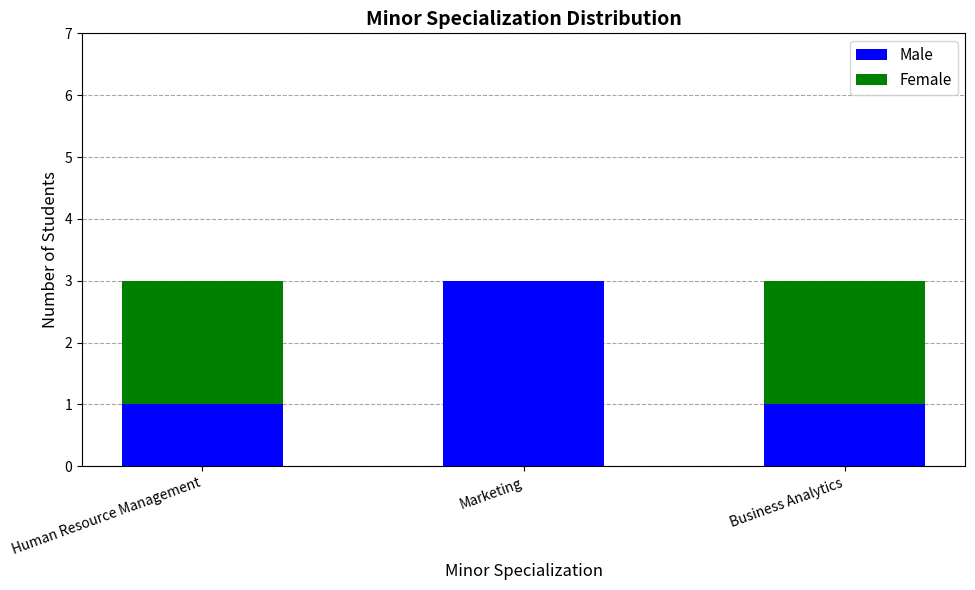

What is the maximum value for Male?

3